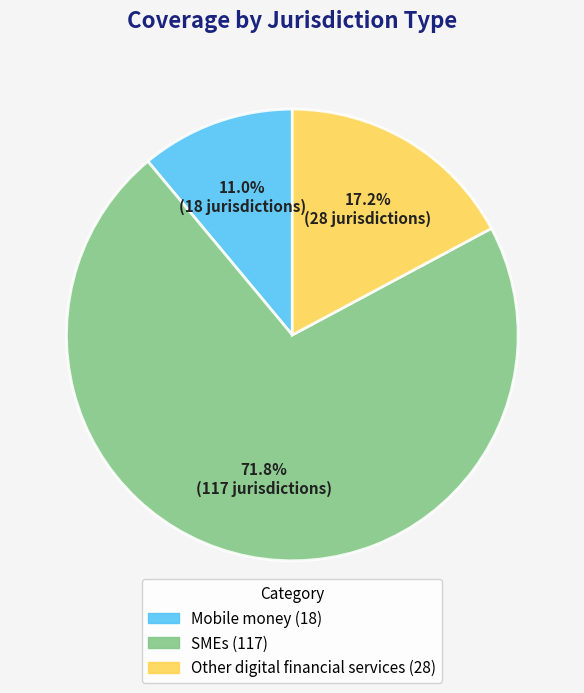

What percentage do SMEs and Mobile money together represent?

82.8%